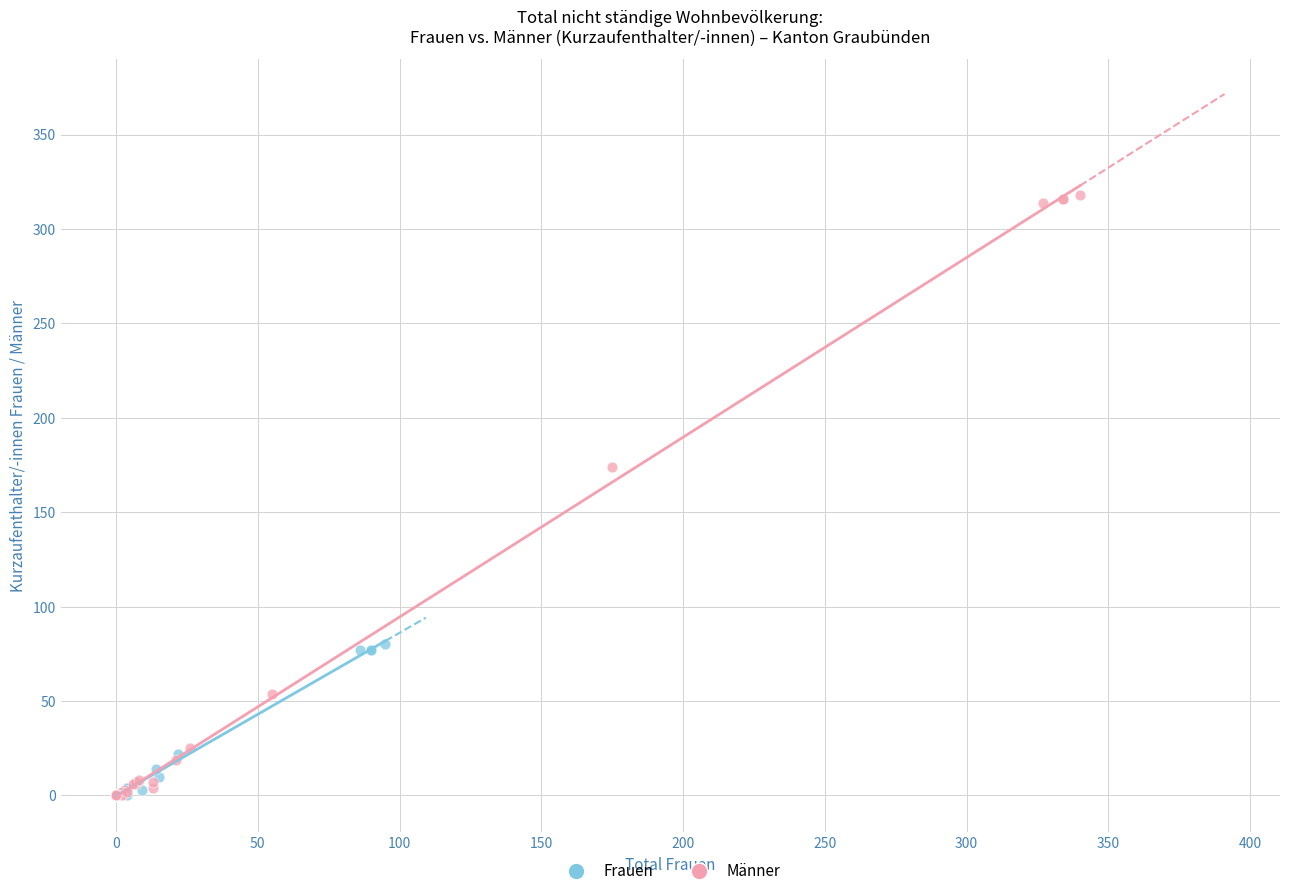

Which series reaches the maximum Y coordinate?

Männer